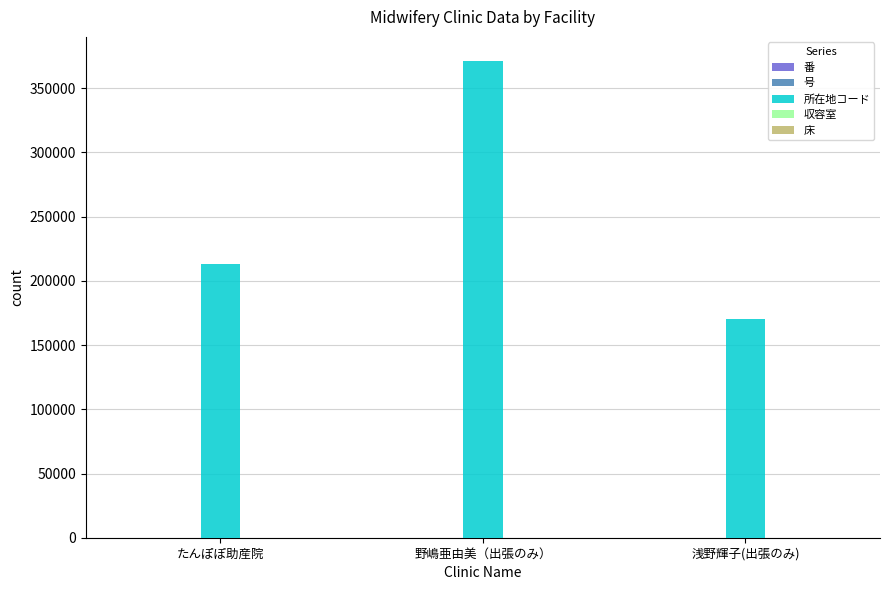

True or false: 所在地コード has a value of 371414 at 野嶋亜由美（出張のみ）.

True